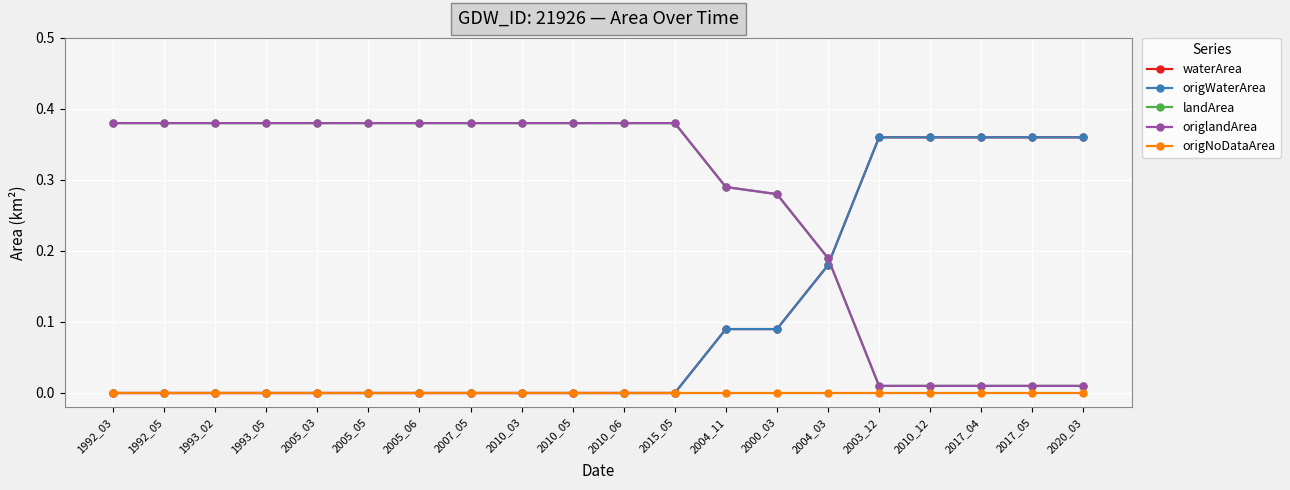

At how many categories does at least one series exceed 0?

20